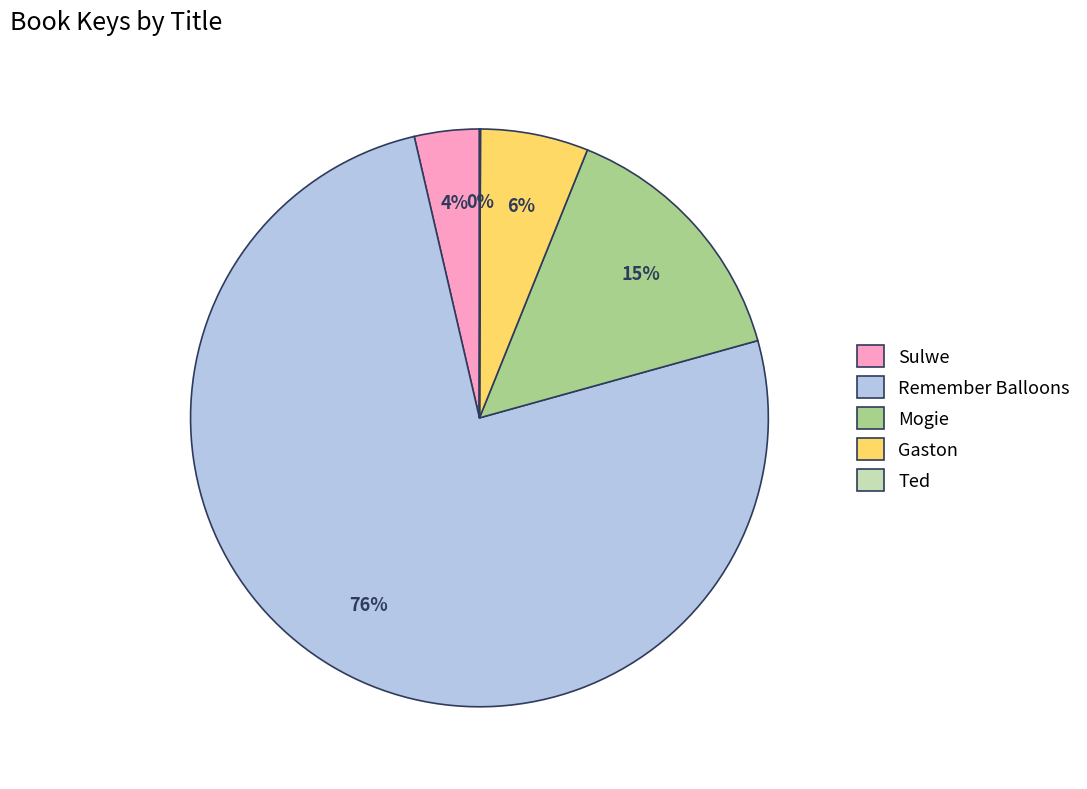

Which category has the biggest portion of the pie?

Remember Balloons